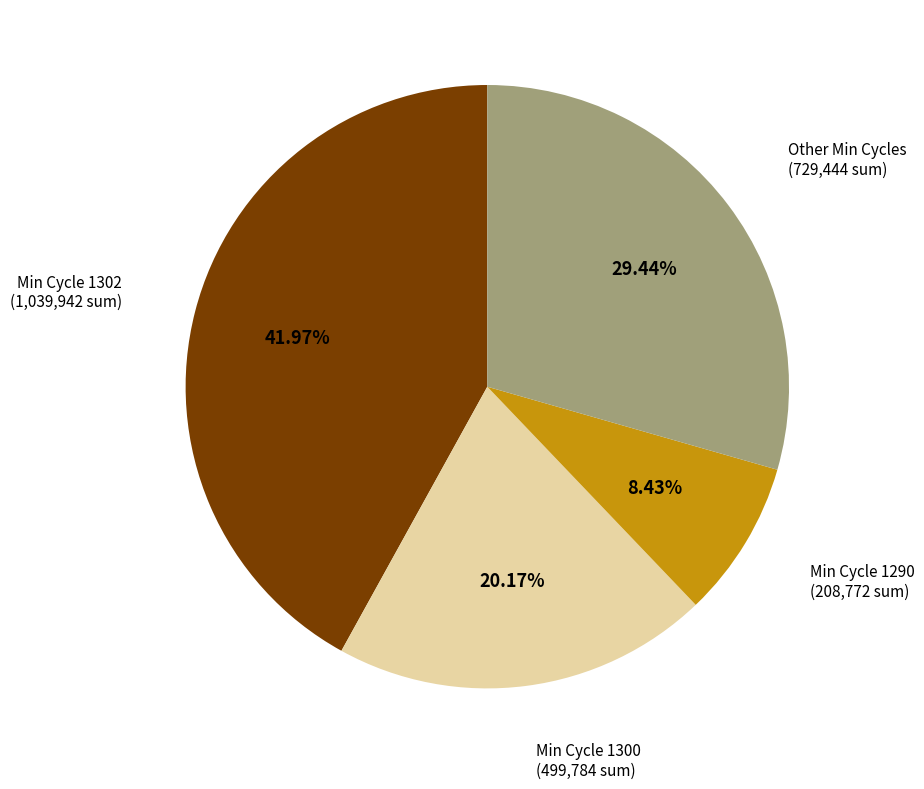

Is there a majority slice in this chart?

No